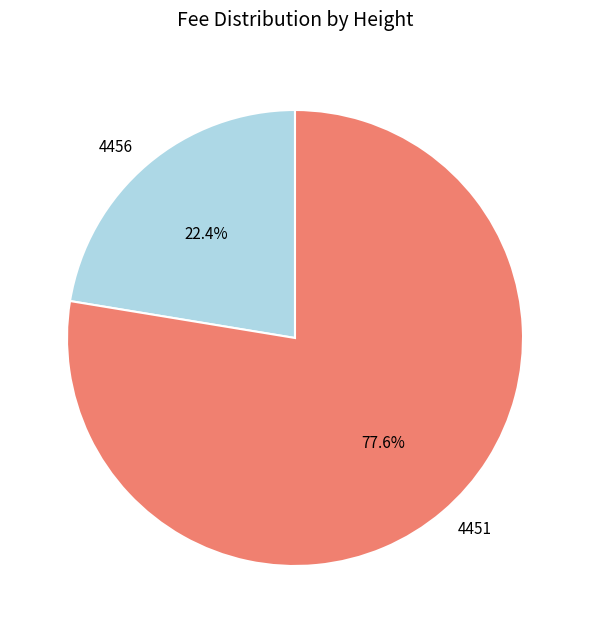

To the nearest percent, what portion does 4451 represent?

78%